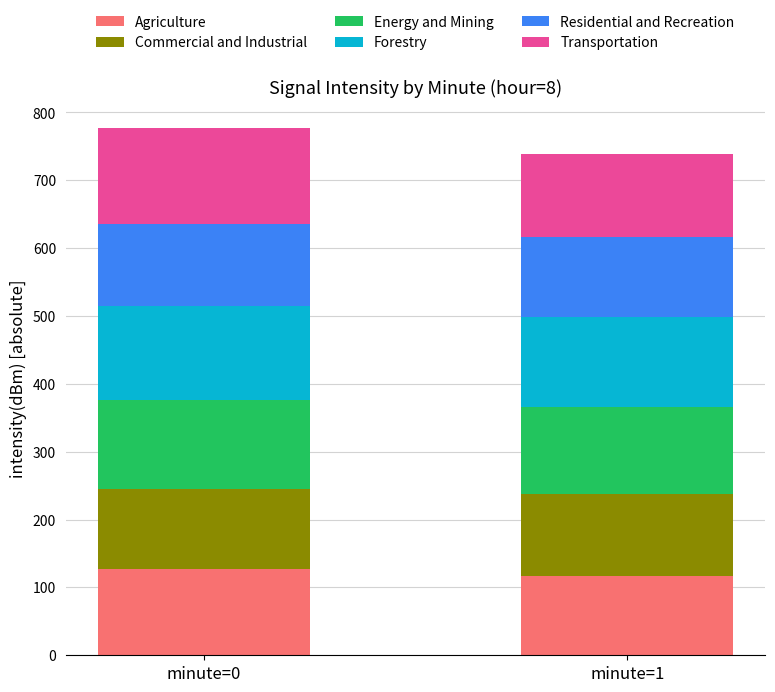

What is the maximum value for Agriculture?

126.8